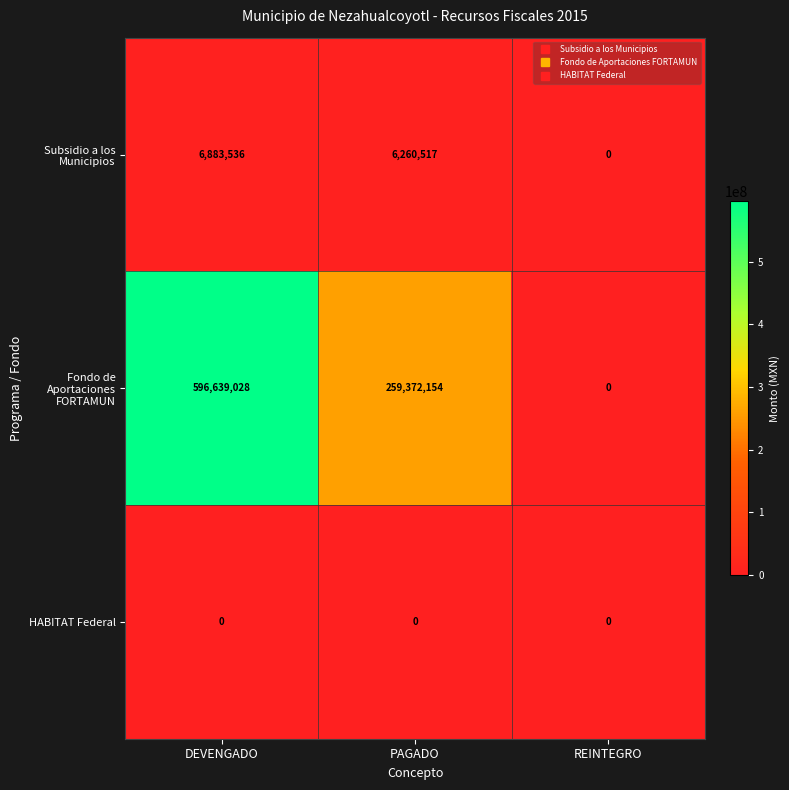

What is the total value across all series at PAGADO?

265632671